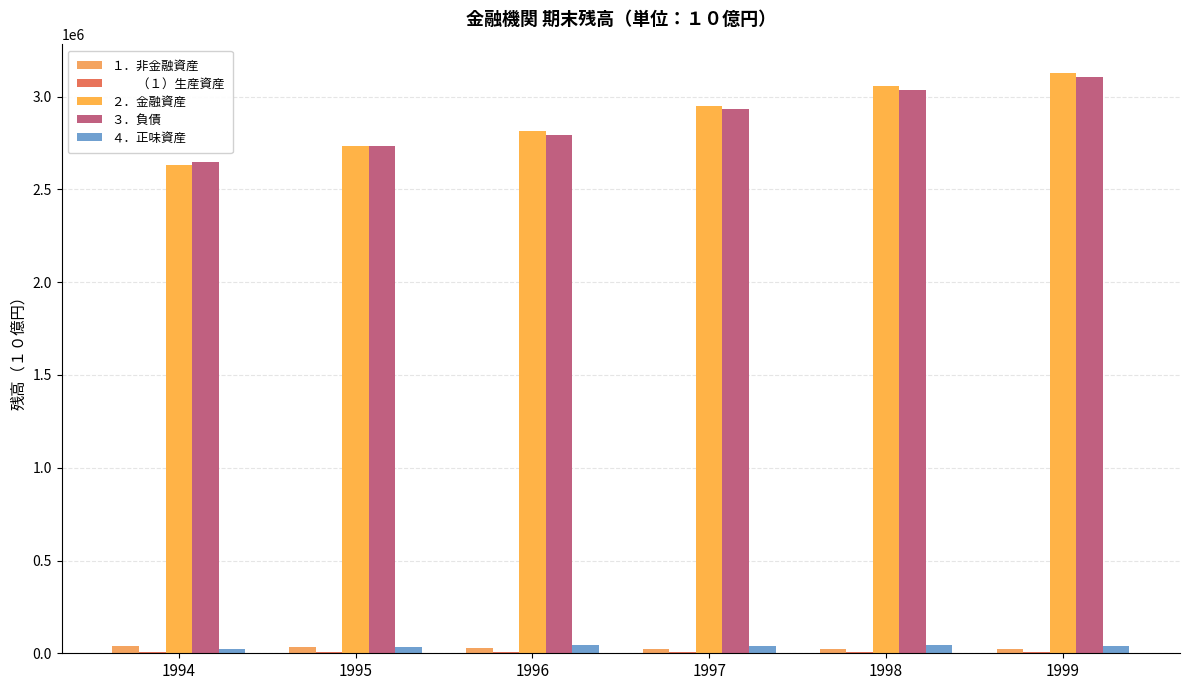

True or false: ３．負債 has a value of 3037874.0 at 1998.

True